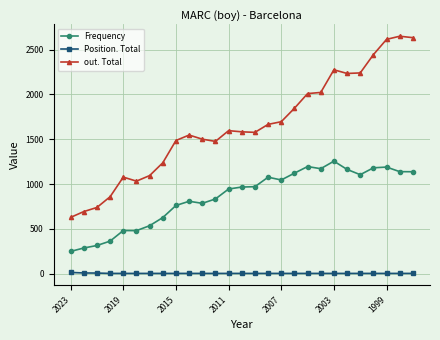

What is the sum of all out. Total values?

44461